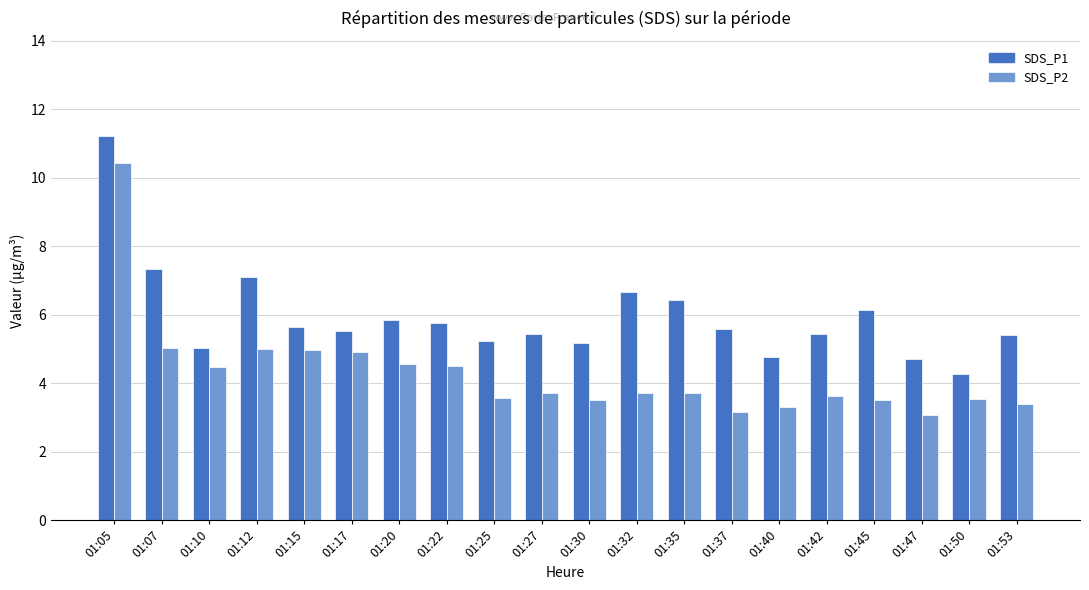

What is the difference between the second highest and second lowest values in the SDS_P1 series?

2.6